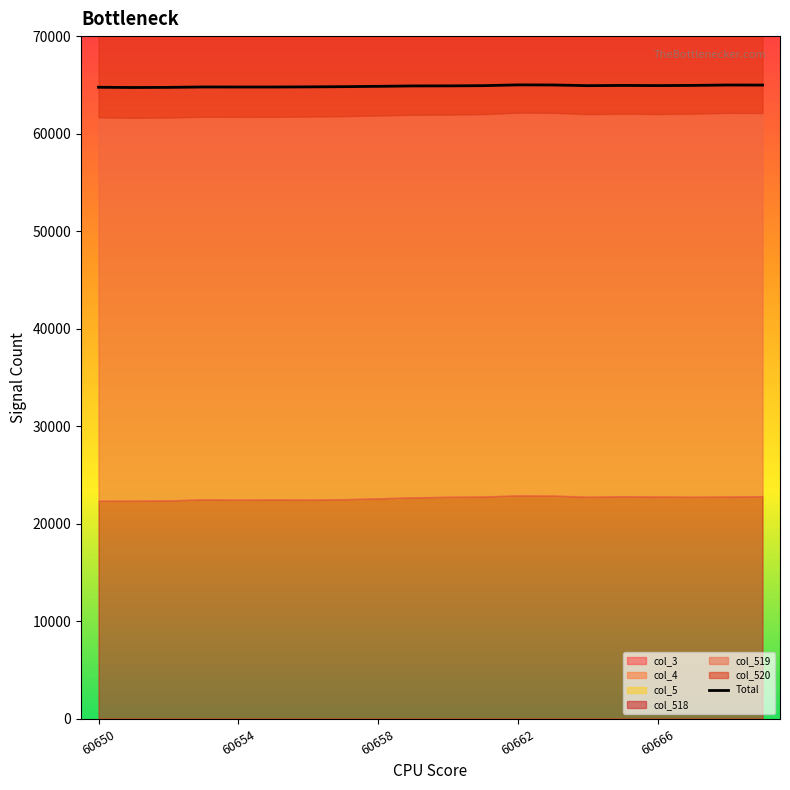

True or false: Total has a value of 90129.9 at 60654.

False